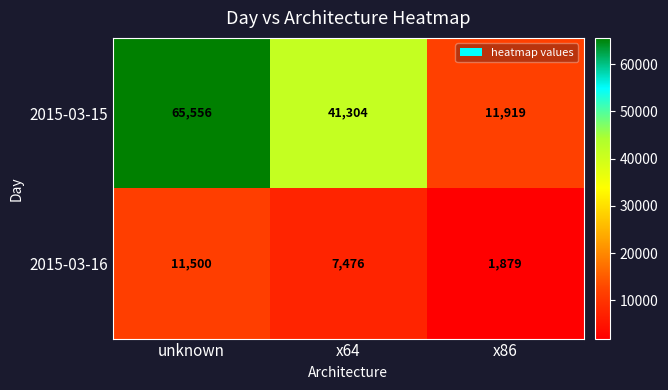

At which category is the sum across all series the highest?

unknown